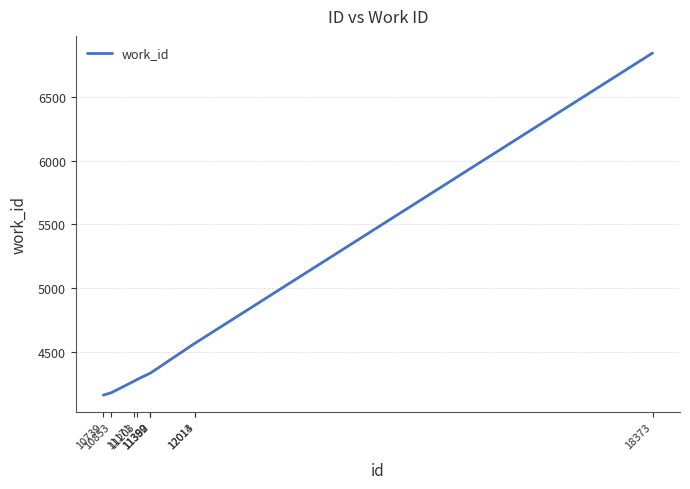

What is the difference between the maximum and minimum values?

2680